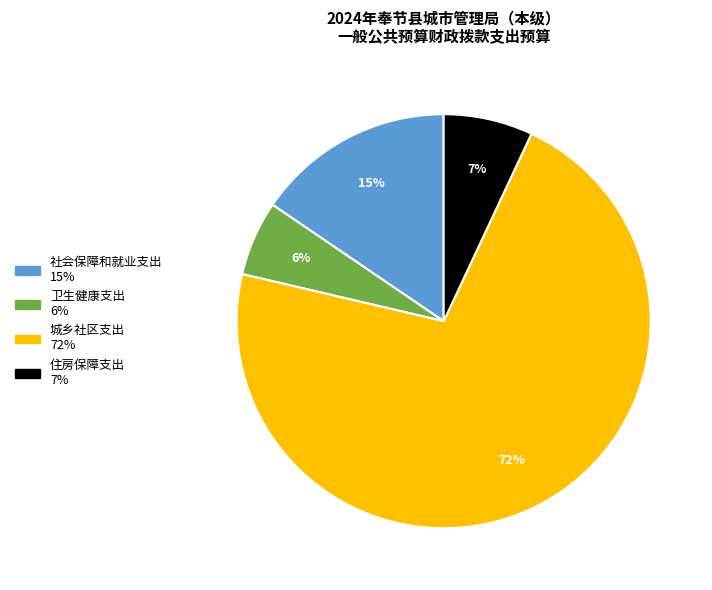

How many slices are in this pie chart?

4